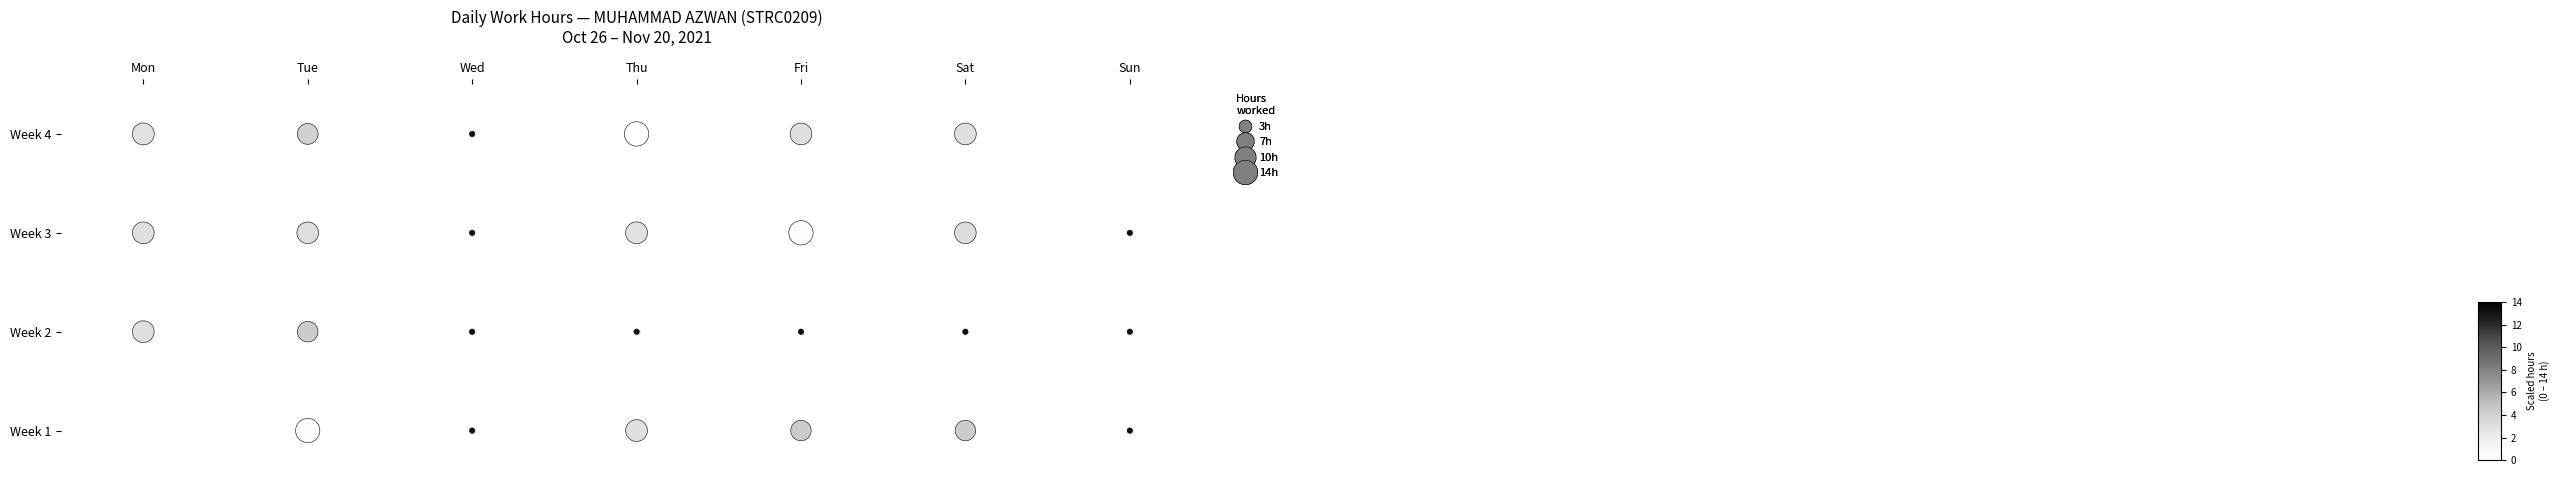

Reading left to right, list all the values displayed in this chart.

0	0	0	0	0	0	1	1	1	1	1	1	1	2	2	2	2	2	2	2	3	3	3	3	3	3